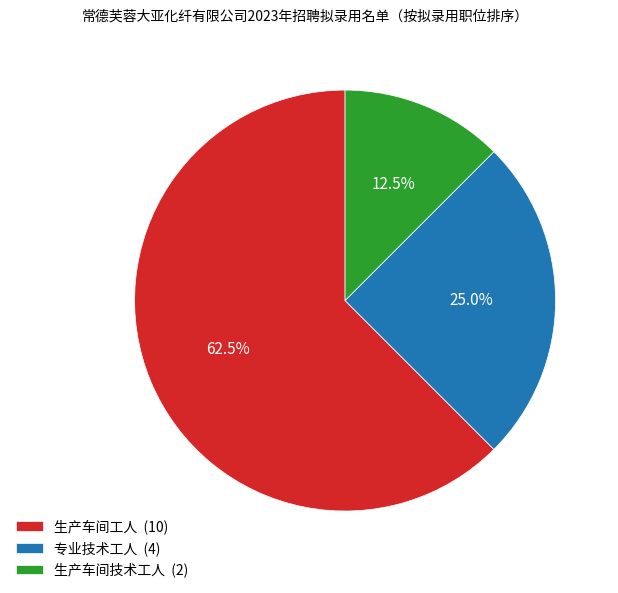

Which slice is the largest?

生产车间工人